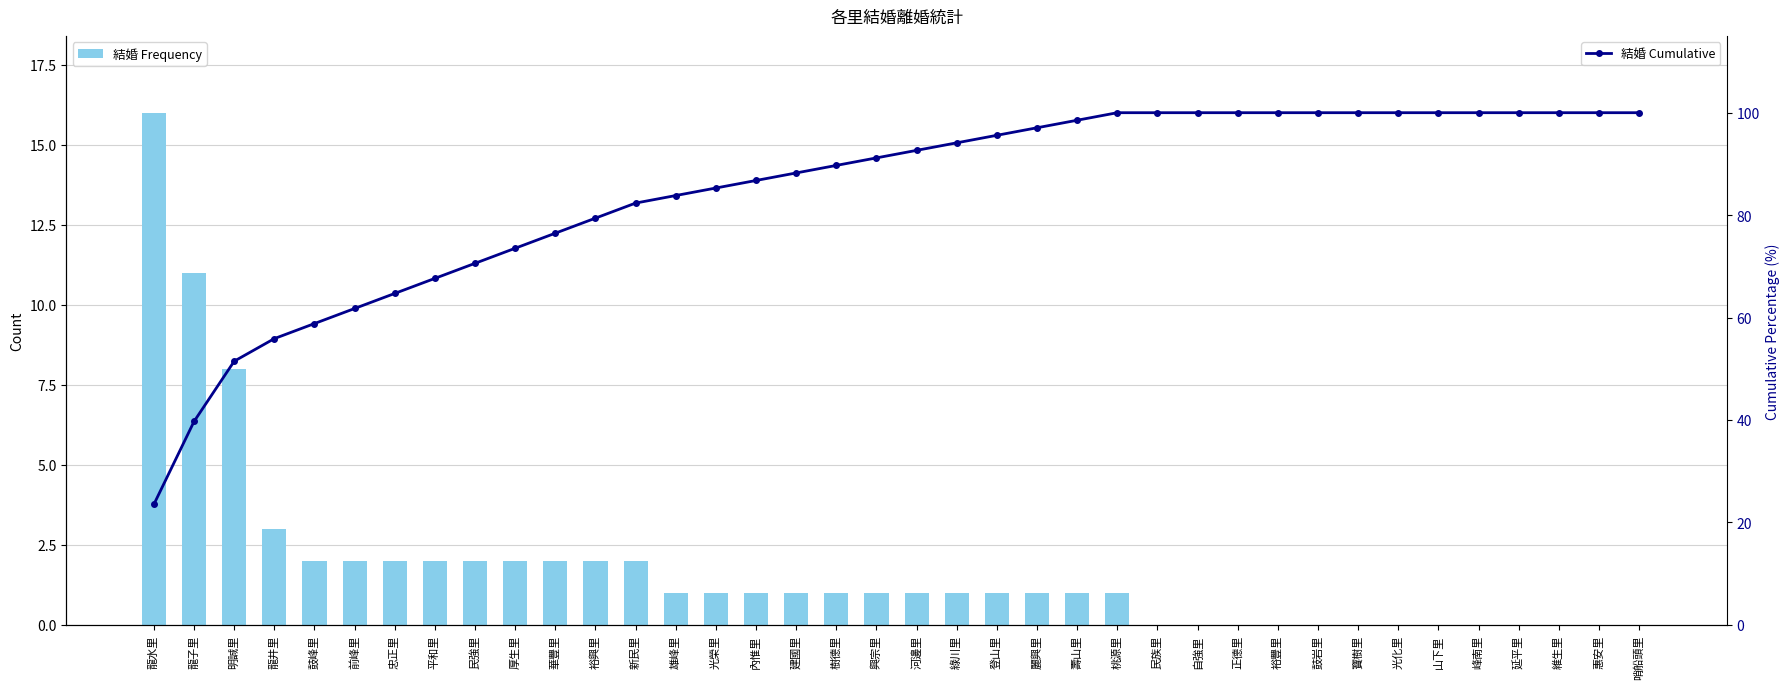

List the labels in order of 結婚 Frequency value, largest first.

龍水里, 龍子里, 明誠里, 龍井里, 鼓峰里, 前峰里, 忠正里, 平和里, 民強里, 厚生里, 華豐里, 裕興里, 新民里, 雄峰里, 光榮里, 內惟里, 建國里, 樹德里, 興宗里, 河邊里, 綠川里, 登山里, 麗興里, 壽山里, 桃源里, 民族里, 自強里, 正德里, 裕豐里, 鼓岩里, 寶樹里, 光化里, 山下里, 峰南里, 延平里, 維生里, 惠安里, 哨船頭里